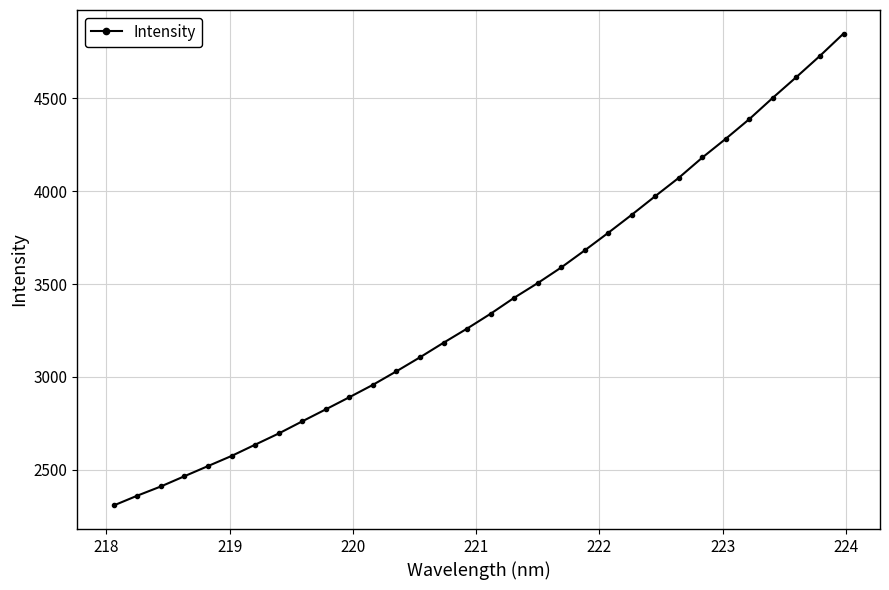

What is the greatest value displayed?

4847.6